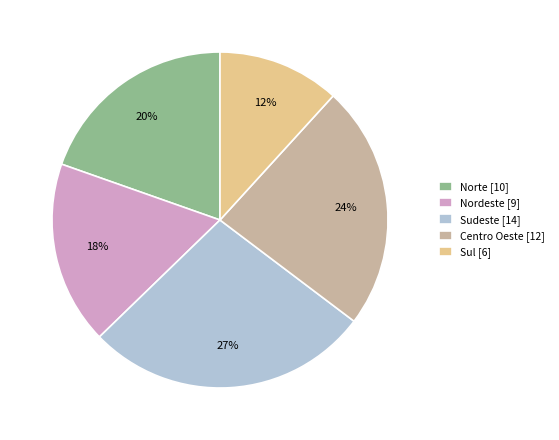

Is there a majority slice in this chart?

No